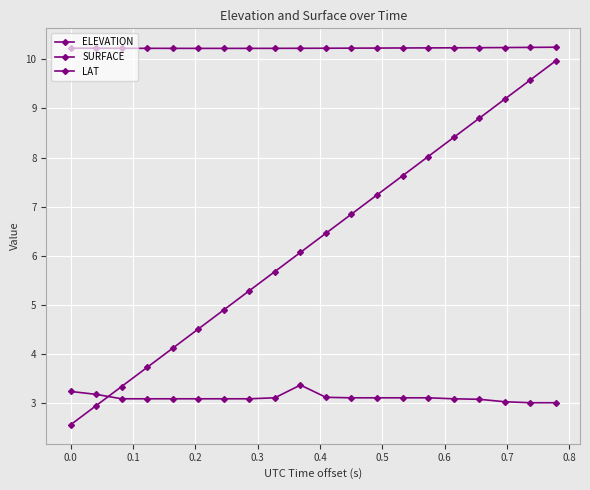

What is the minimum value for ELEVATION?

10.2